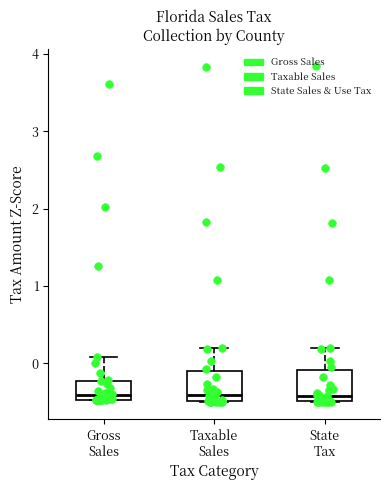

Reading left to right, transcribe this box plot: for each box, give where its median line is, the range the box spans, and where its two whiskers end, as read against the y-axis. The values are not printed on the chart, so give them approximately, as read against the axis.

Gross Sales: median -0.4, box -0.5 to -0.2, whiskers -0.5 to 0.1
Taxable Sales: median -0.4, box -0.5 to -0.1, whiskers -0.5 to 0.2
State Tax: median -0.4, box -0.5 to -0.1, whiskers -0.5 to 0.2